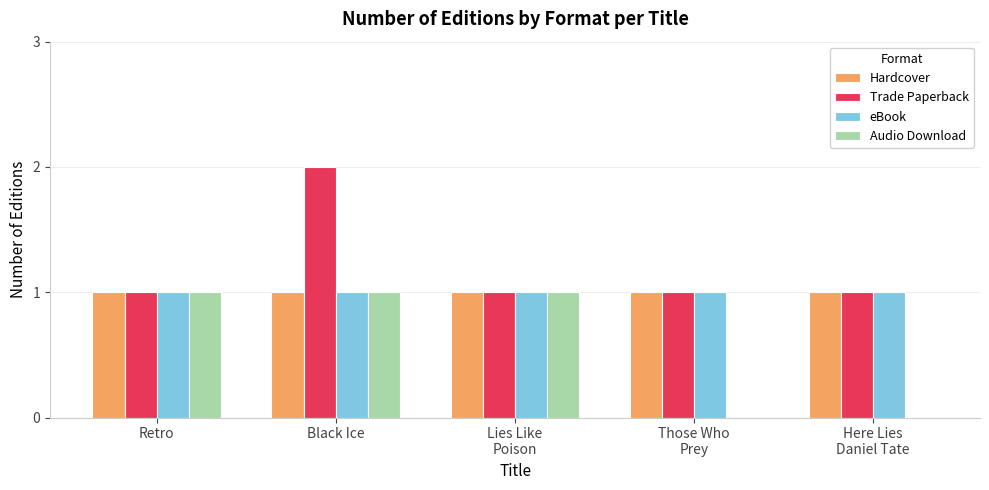

The Audio Download series shows 0 at Here Lies
Daniel Tate. True or false?

True